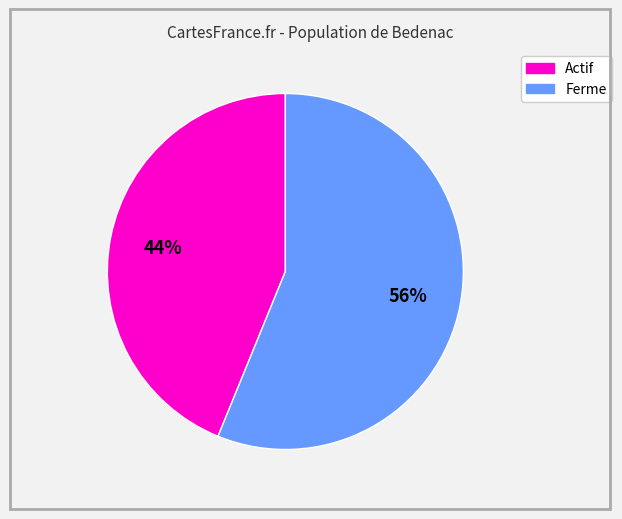

Is there a majority slice in this chart?

Yes